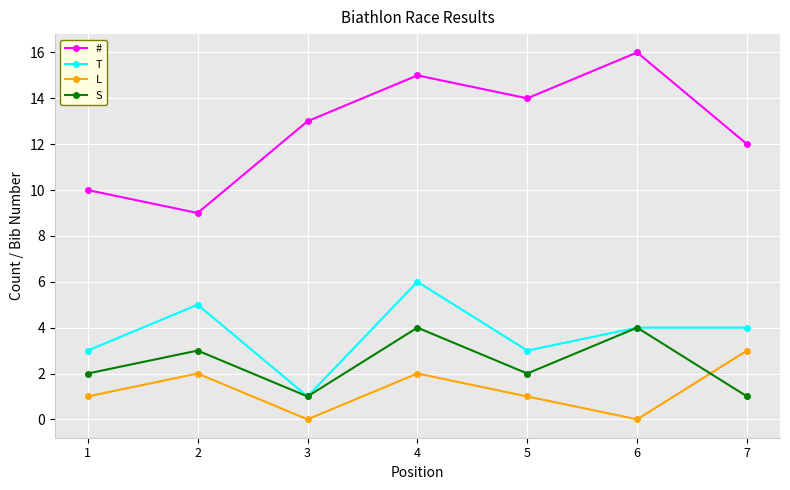

True or false: T and # cross at least once.

False